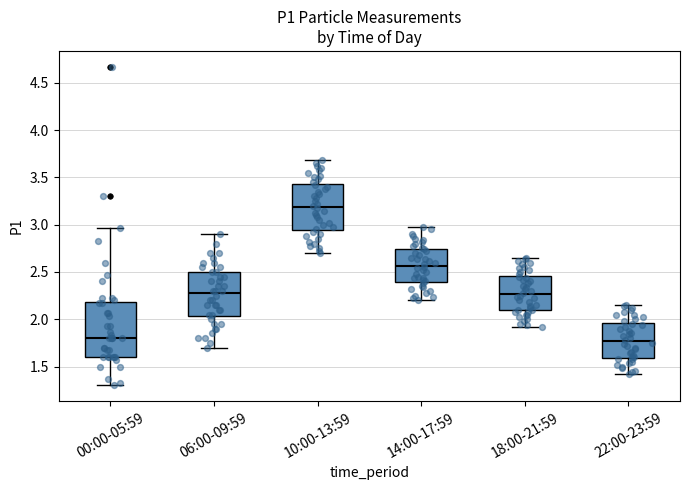

Comparing the boxes themselves (not the whiskers), which one is the tallest?

00:00-05:59